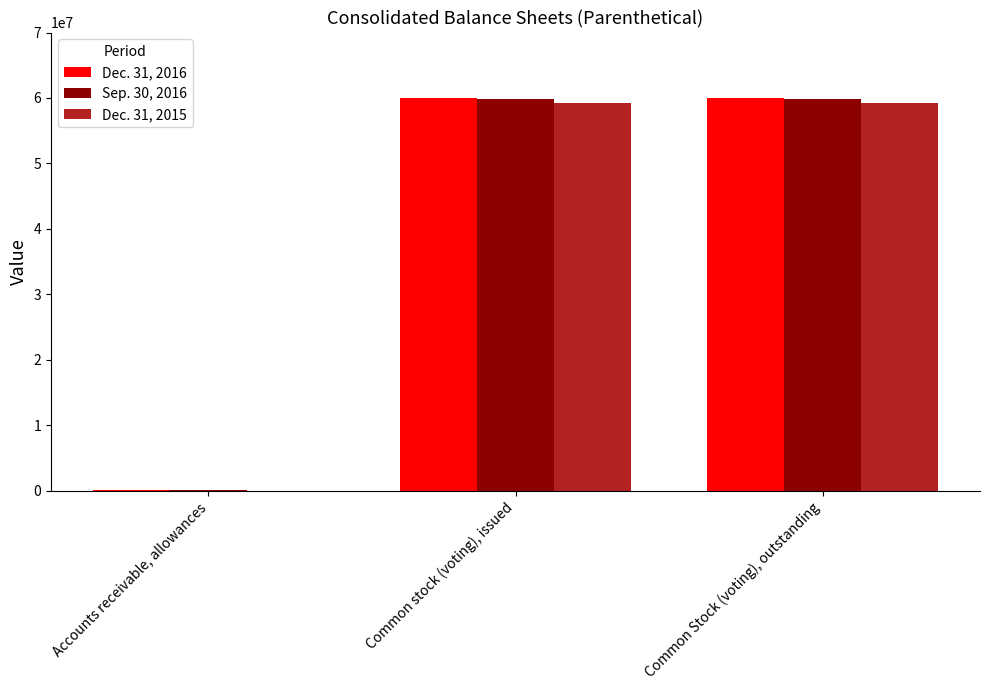

What is the maximum value shown in the chart?

60030516